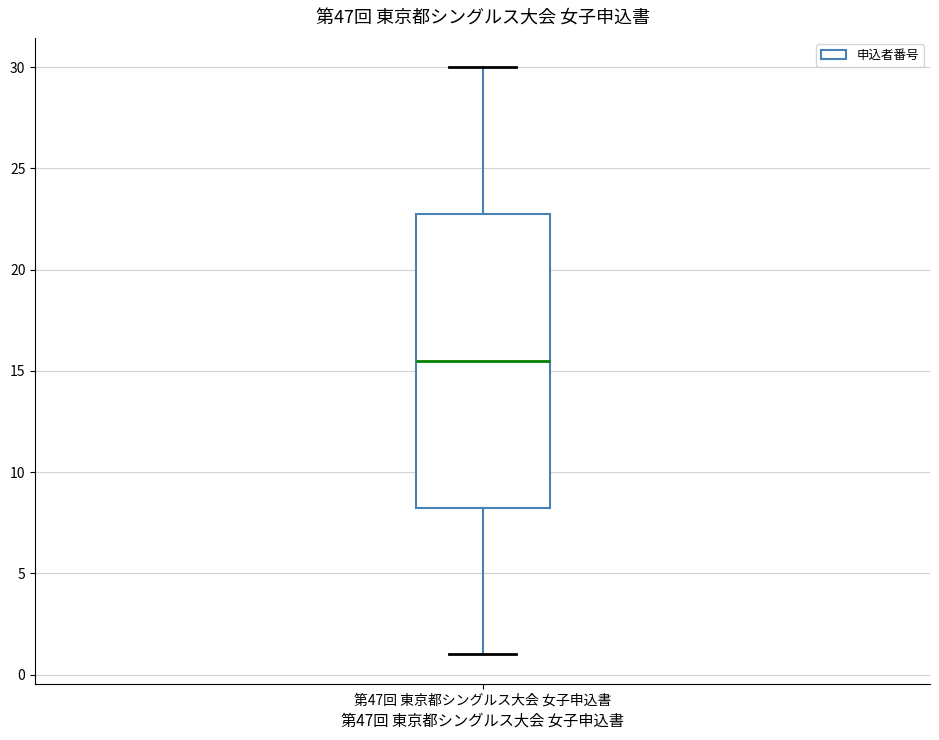

Transcribe this box plot: give where the median line is, the range the box spans, and where the two whiskers end, as read against the y-axis. The values are not printed on the chart, so give them approximately, as read against the axis.

median 15.5, box 8.5 to 23.0, whiskers 1.0 to 30.0